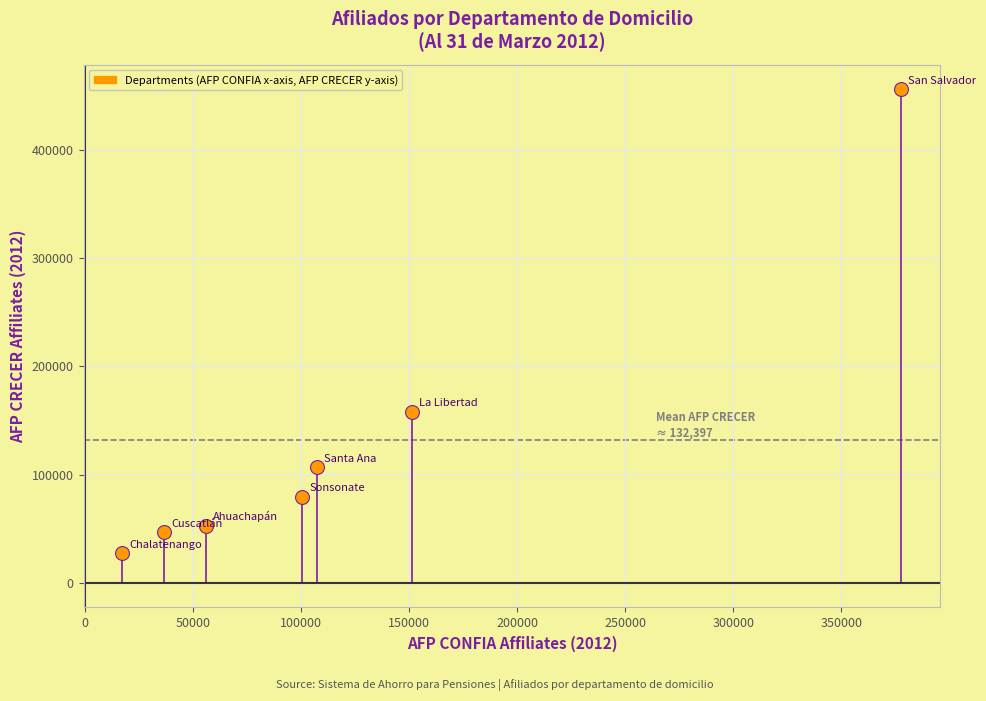

What Y value in the scatter plot is closest to 241627?

157847